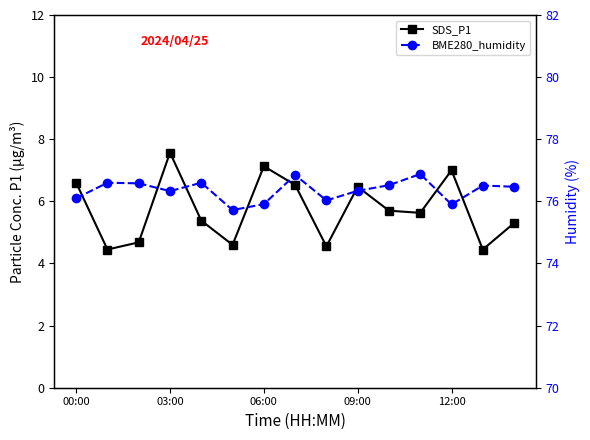

How many lines are shown in the chart?

2